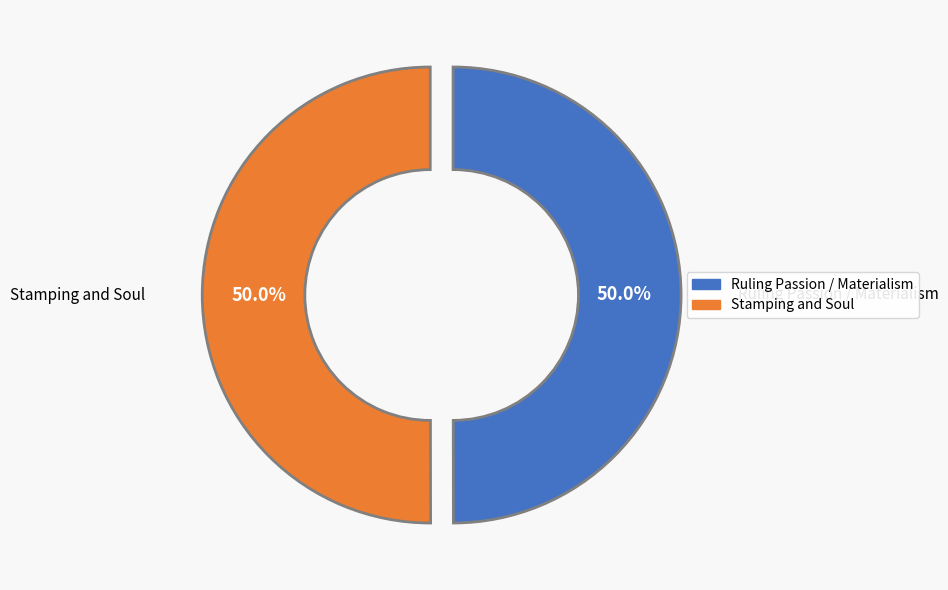

What is the total percentage of Ruling Passion / Materialism and Stamping and Soul?

100.0%